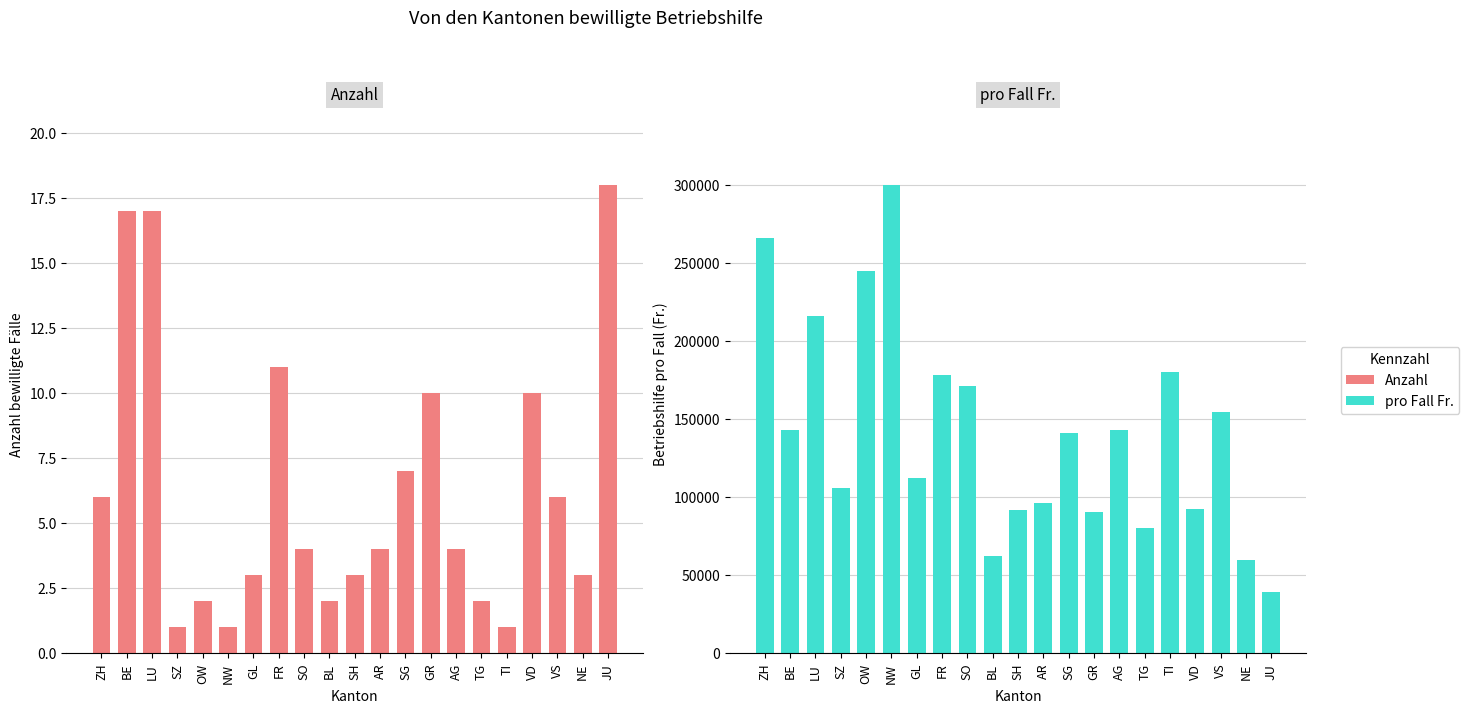

At which label does Anzahl first exceed 4?

ZH